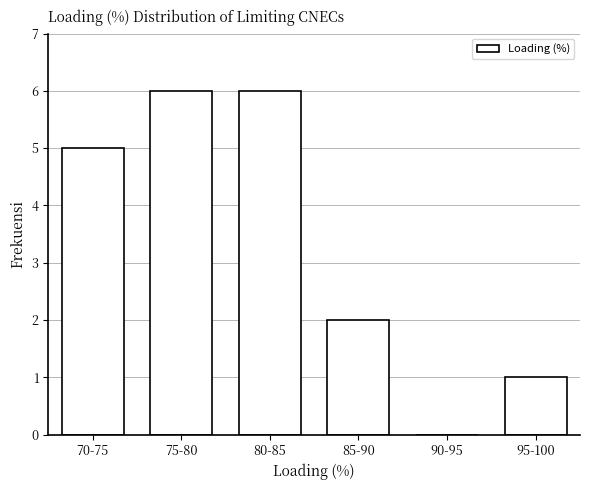

Reading left to right, what are all the values shown in this chart?

70-75=5	75-80=6	80-85=6	85-90=2	90-95=0	95-100=1